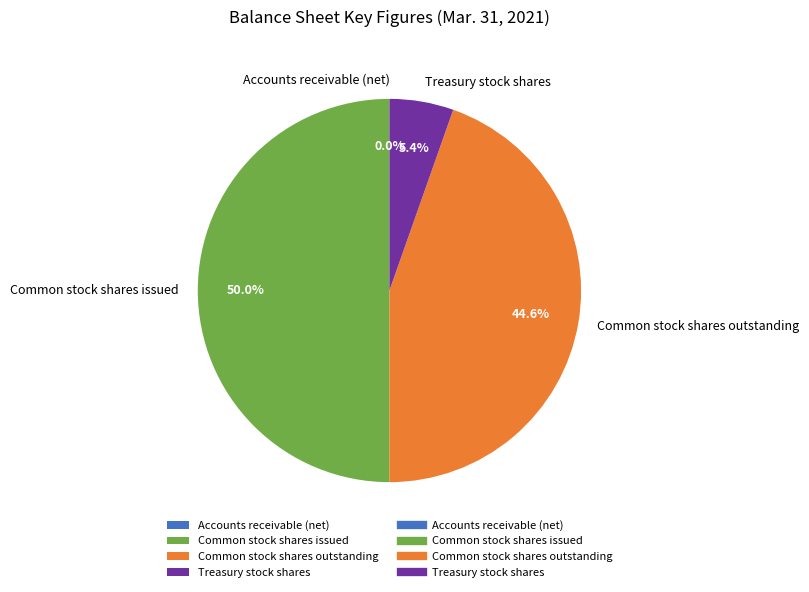

What percentage is the Common stock shares issued slice, to the nearest percent?

50%